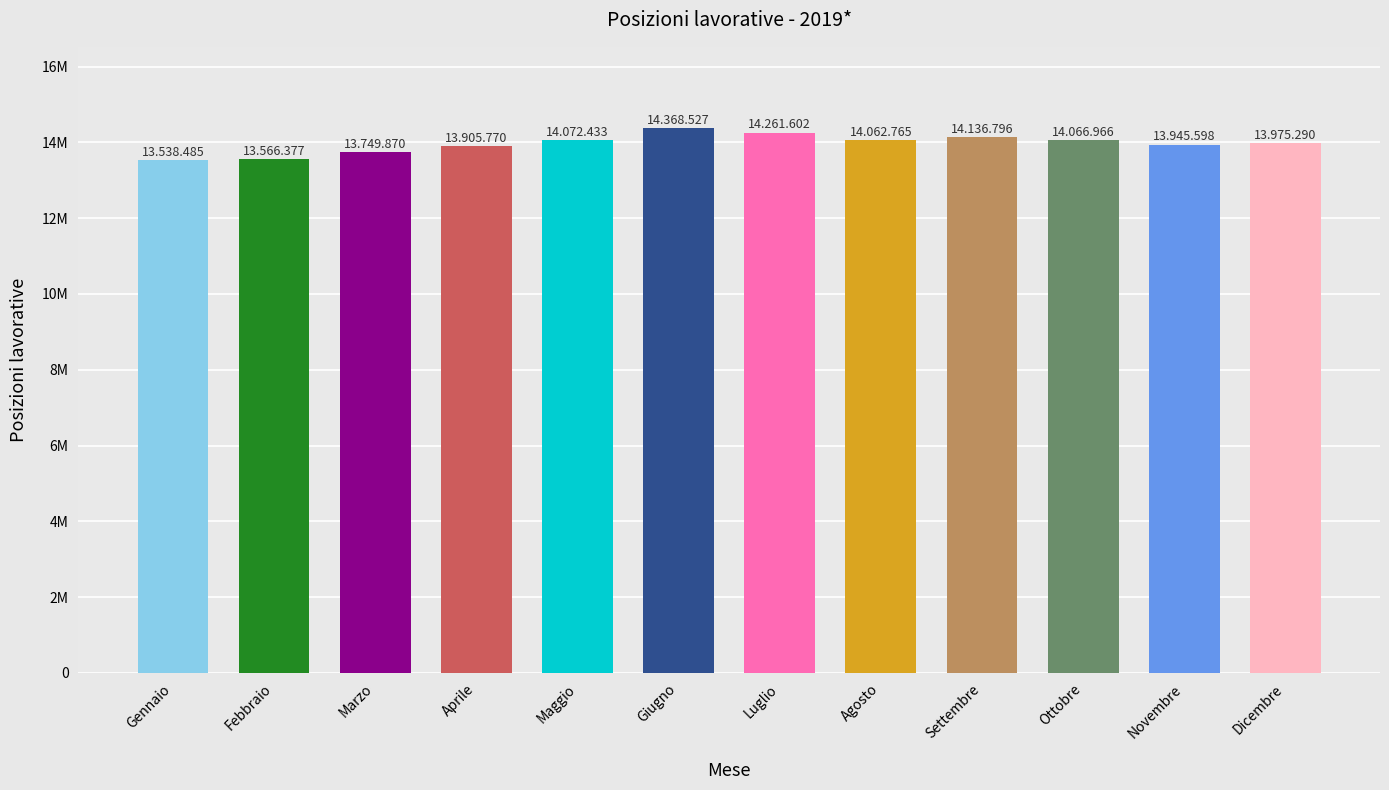

What is the maximum value shown in the chart?

14368527